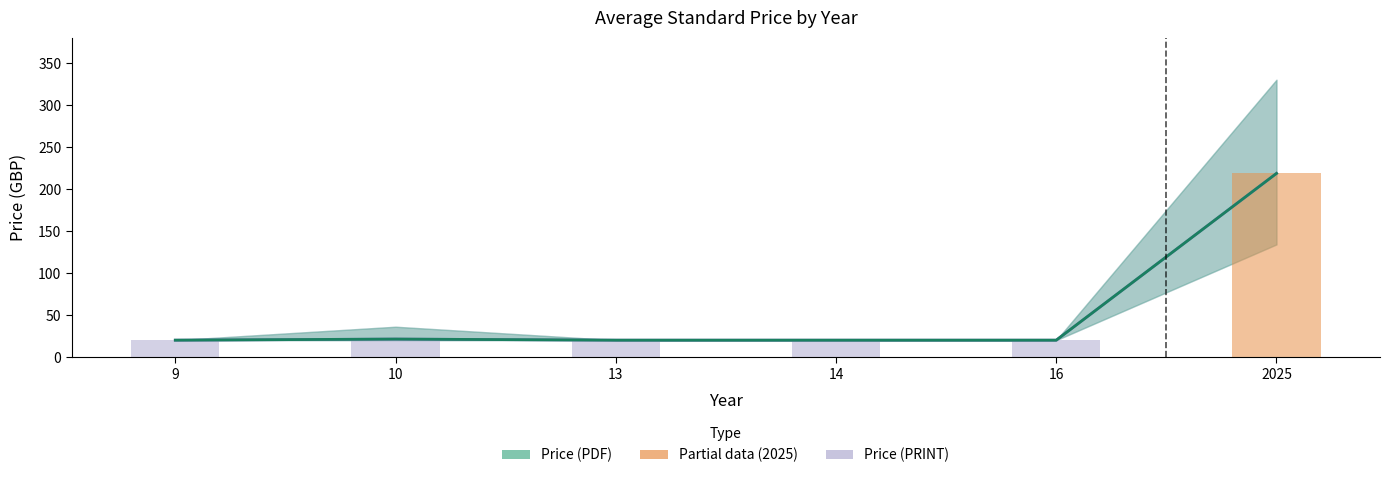

What is the value of the Price (PDF) bar bar at the 3rd from the left?

20.0